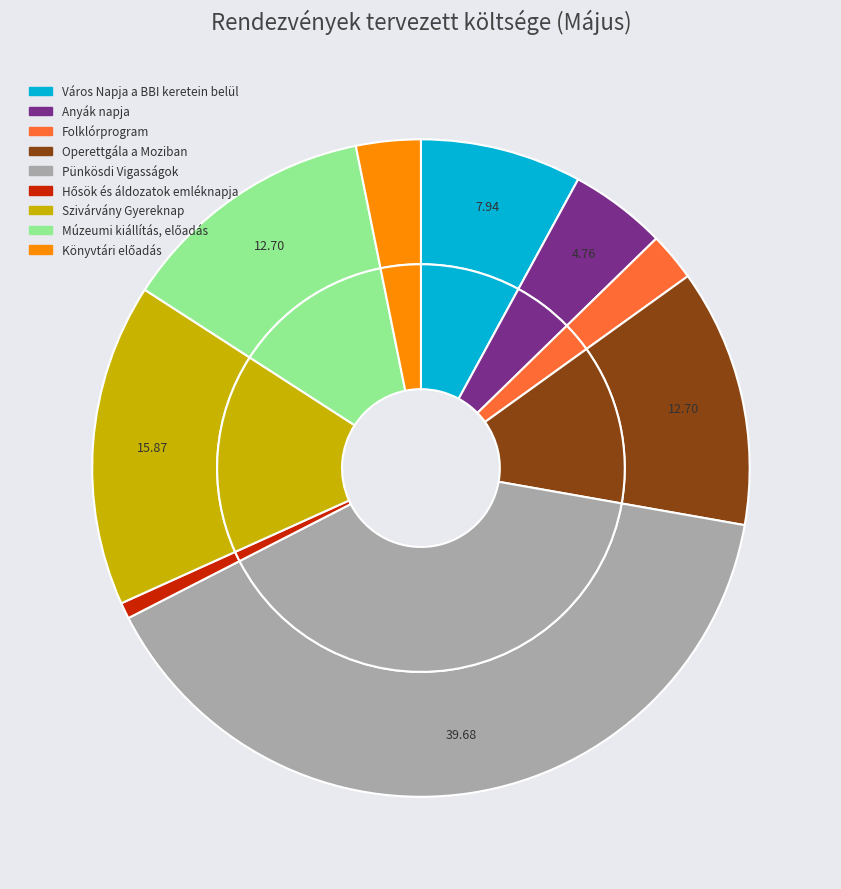

Which has a higher value, Anyák napja or Szivárvány Gyereknap?

Szivárvány Gyereknap